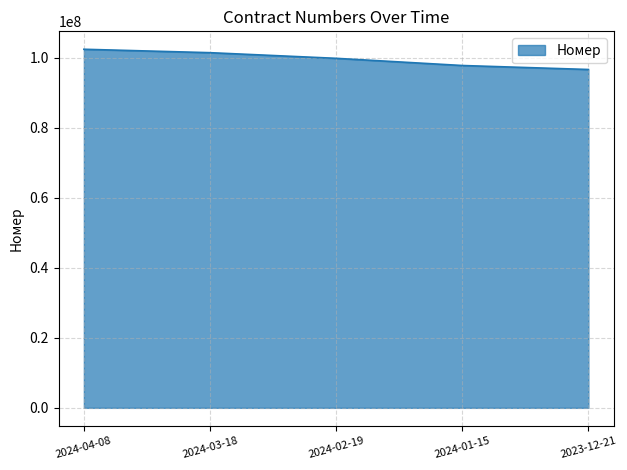

Does the chart have visible grid lines?

Yes